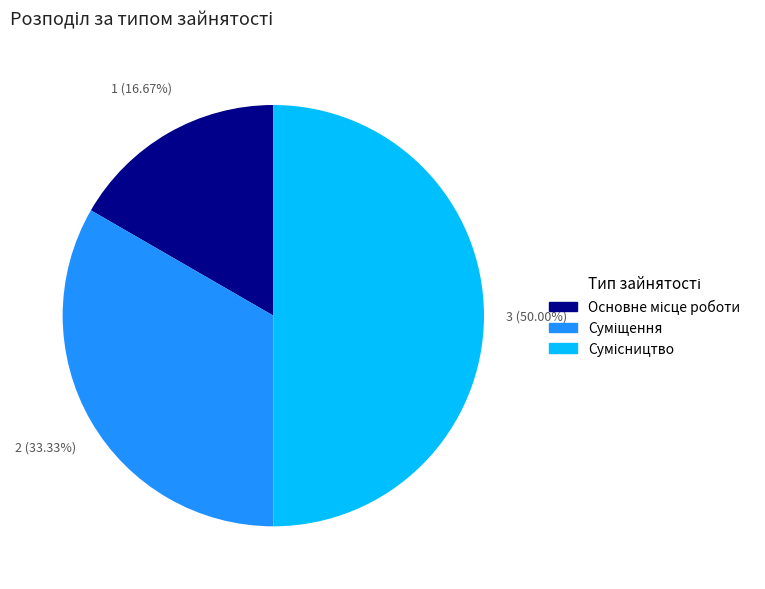

How many segments does this pie chart have?

3